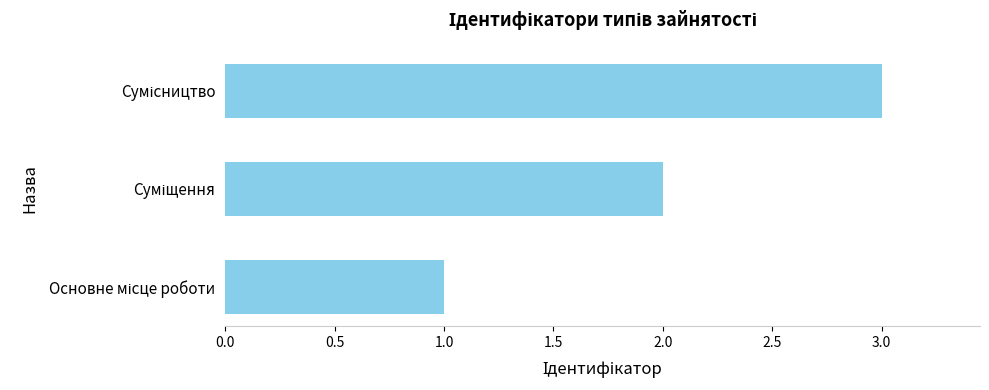

What is the sum of all values?

6